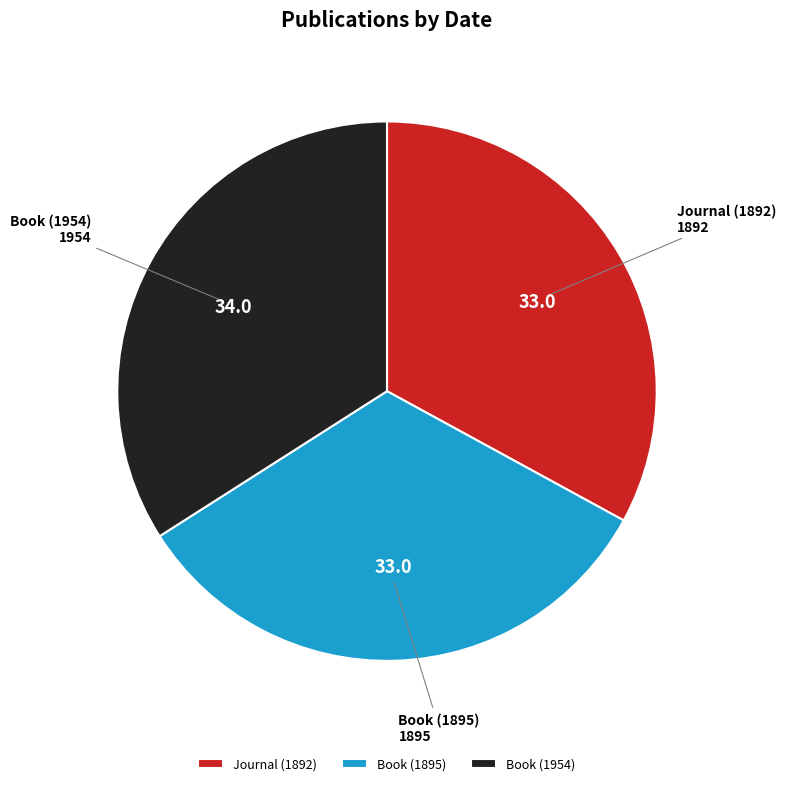

How many slices are in this pie chart?

3